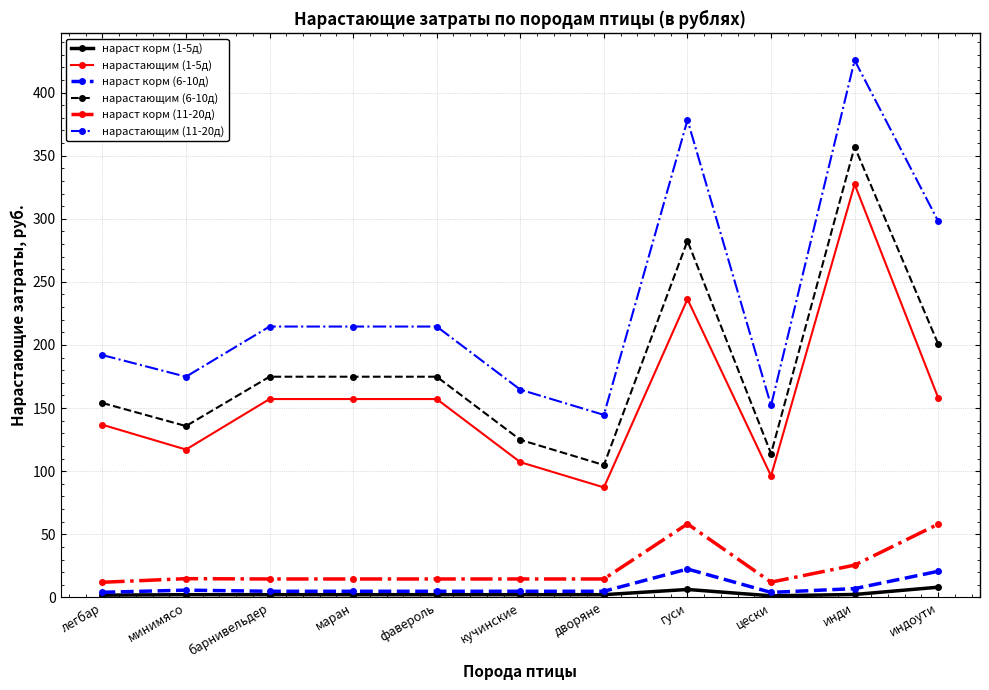

What is the greatest value displayed?

425.6